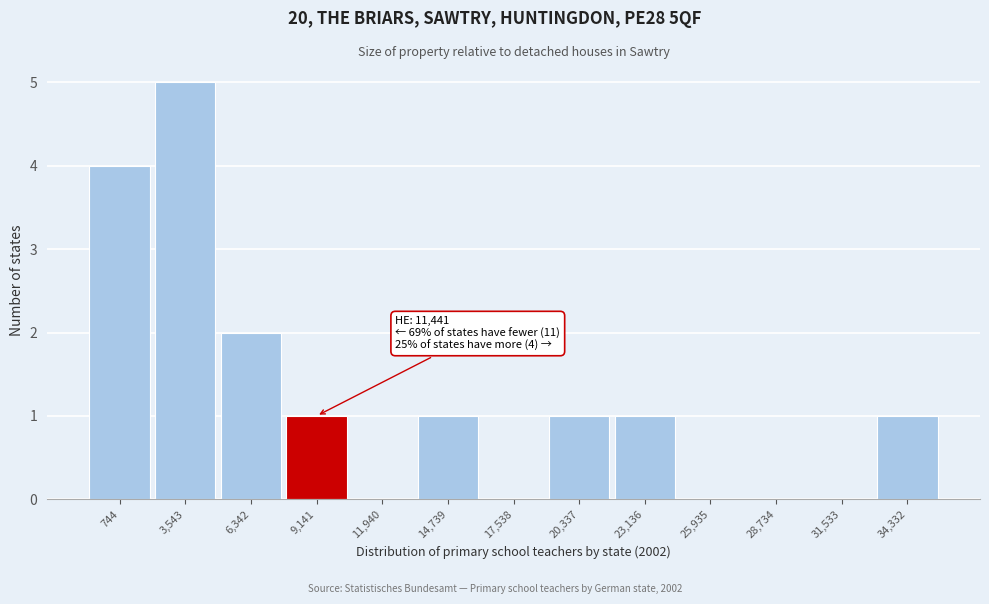

Reading left to right, list all the values displayed in this chart.

744=4	3,543=5	6,342=2	9,141=1	11,940=0	14,739=1	17,538=0	20,337=1	23,136=1	25,935=0	28,734=0	31,533=0	34,332=1